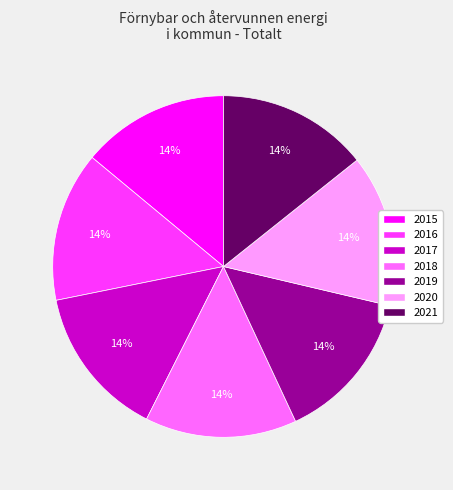

What percentage is the 2016 slice, to the nearest percent?

14%